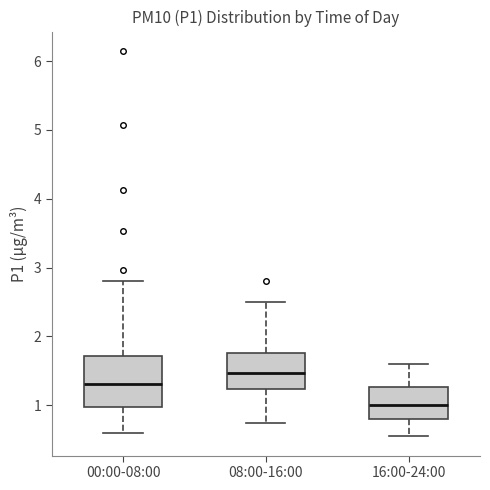

Reading left to right, transcribe this box plot: for each box, give where its median line is, the range the box spans, and where its two whiskers end, as read against the y-axis. The values are not printed on the chart, so give them approximately, as read against the axis.

00:00-08:00: median 1.3, box 1.0 to 1.7, whiskers 0.6 to 2.8
08:00-16:00: median 1.5, box 1.2 to 1.8, whiskers 0.8 to 2.5
16:00-24:00: median 1.0, box 0.8 to 1.3, whiskers 0.6 to 1.6